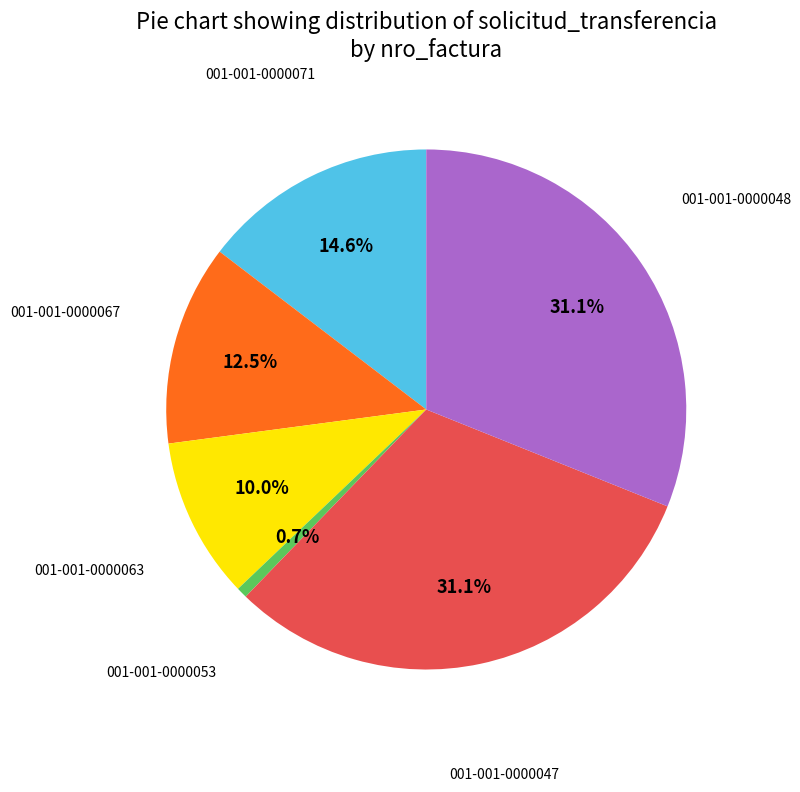

Which has a higher value, 001-001-0000063 or 001-001-0000048?

001-001-0000048